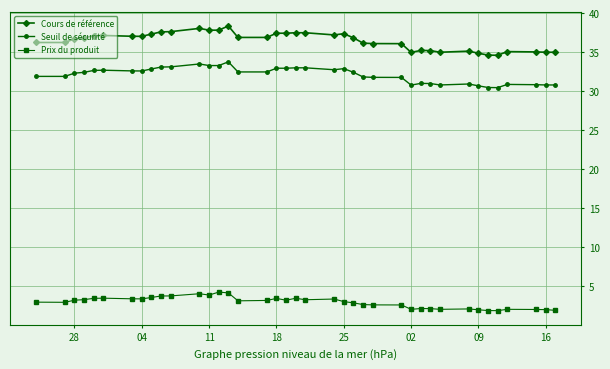

What is the minimum value for Cours de référence?

34.6